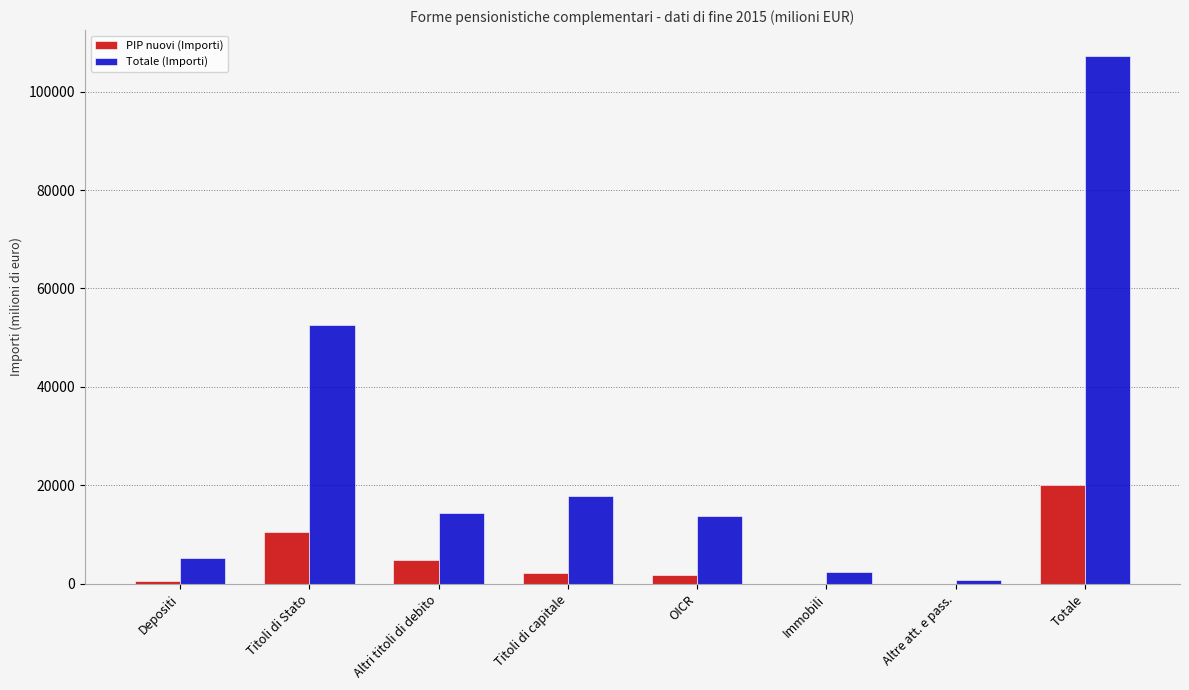

Does the chart contain stacked bars?

No